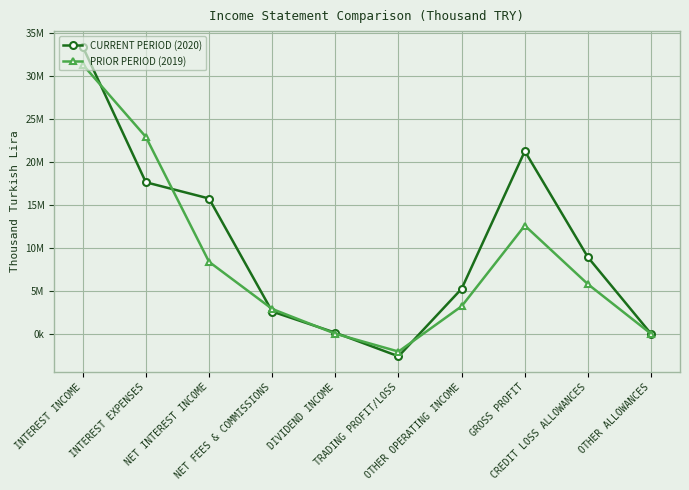

Rank the series by their average value, from lowest to highest.

PRIOR PERIOD (2019), CURRENT PERIOD (2020)